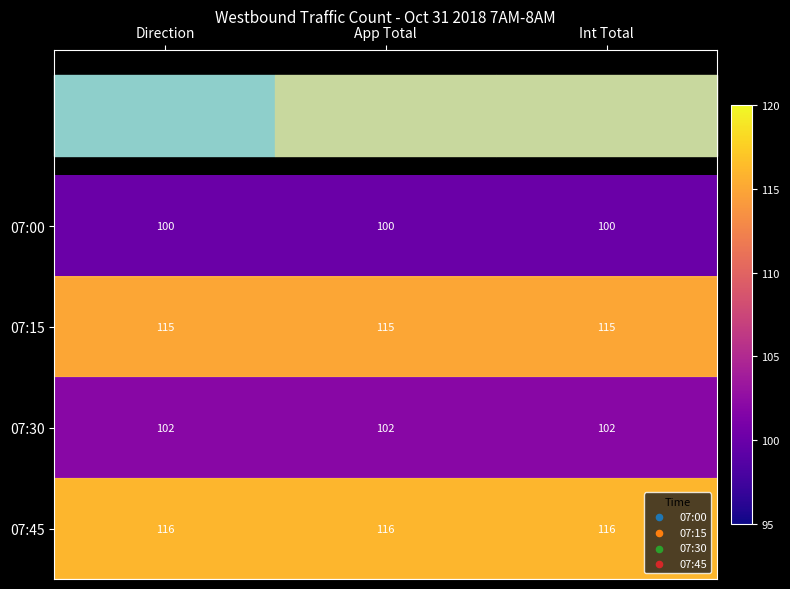

Read the 07:45 value at Int Total.

116